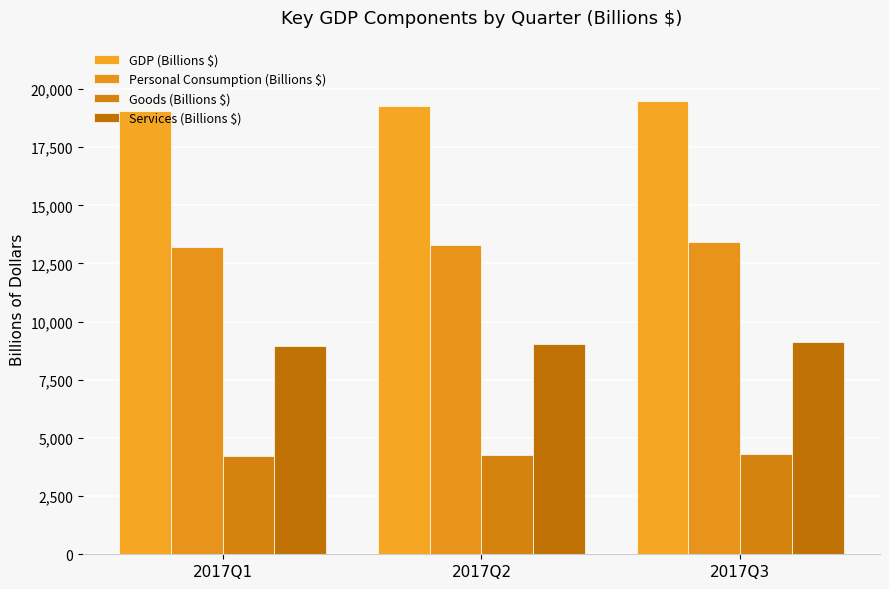

Count the number of categories in the chart.

3